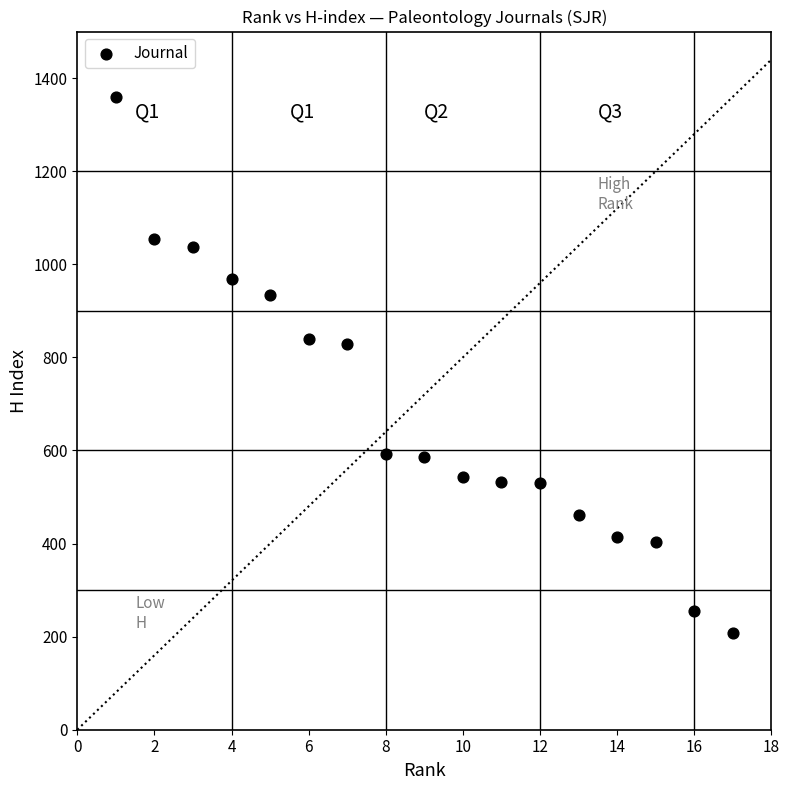

What is the range of X values (max minus min)?

16